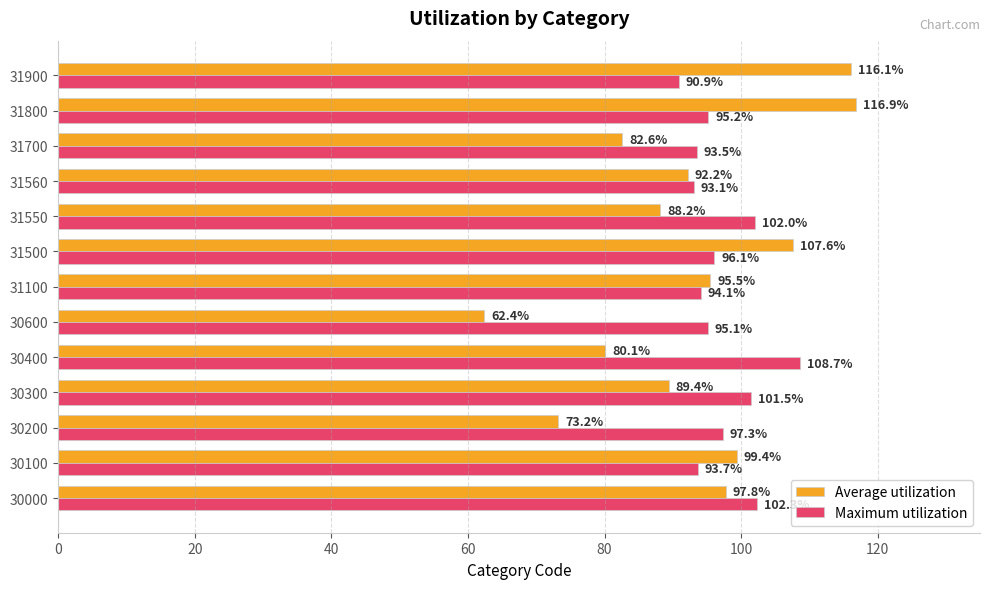

What are all the series names shown in the legend?

Average utilization, Maximum utilization